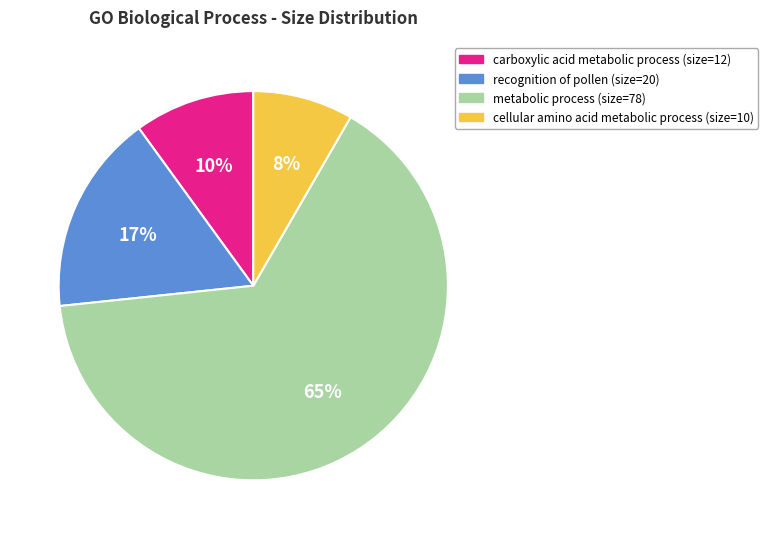

How many slices are in this pie chart?

4